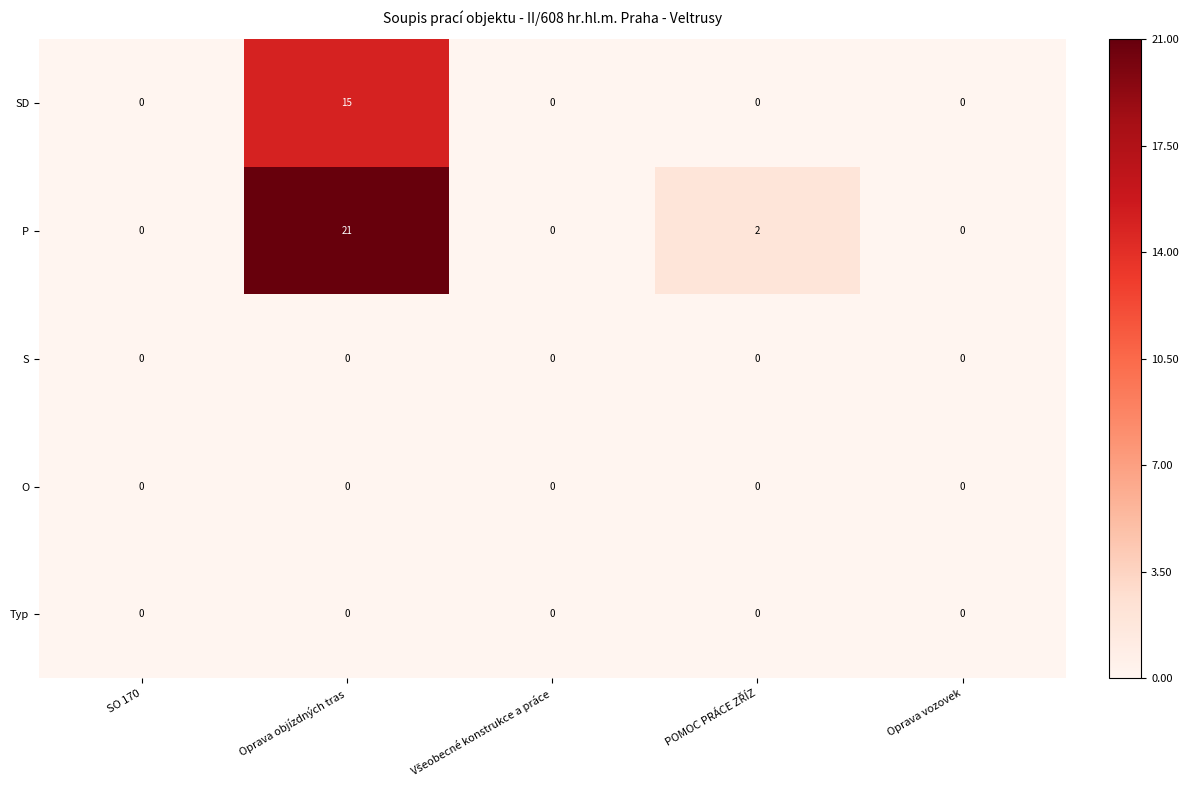

At which category is the sum across all series the highest?

Oprava objízdných tras